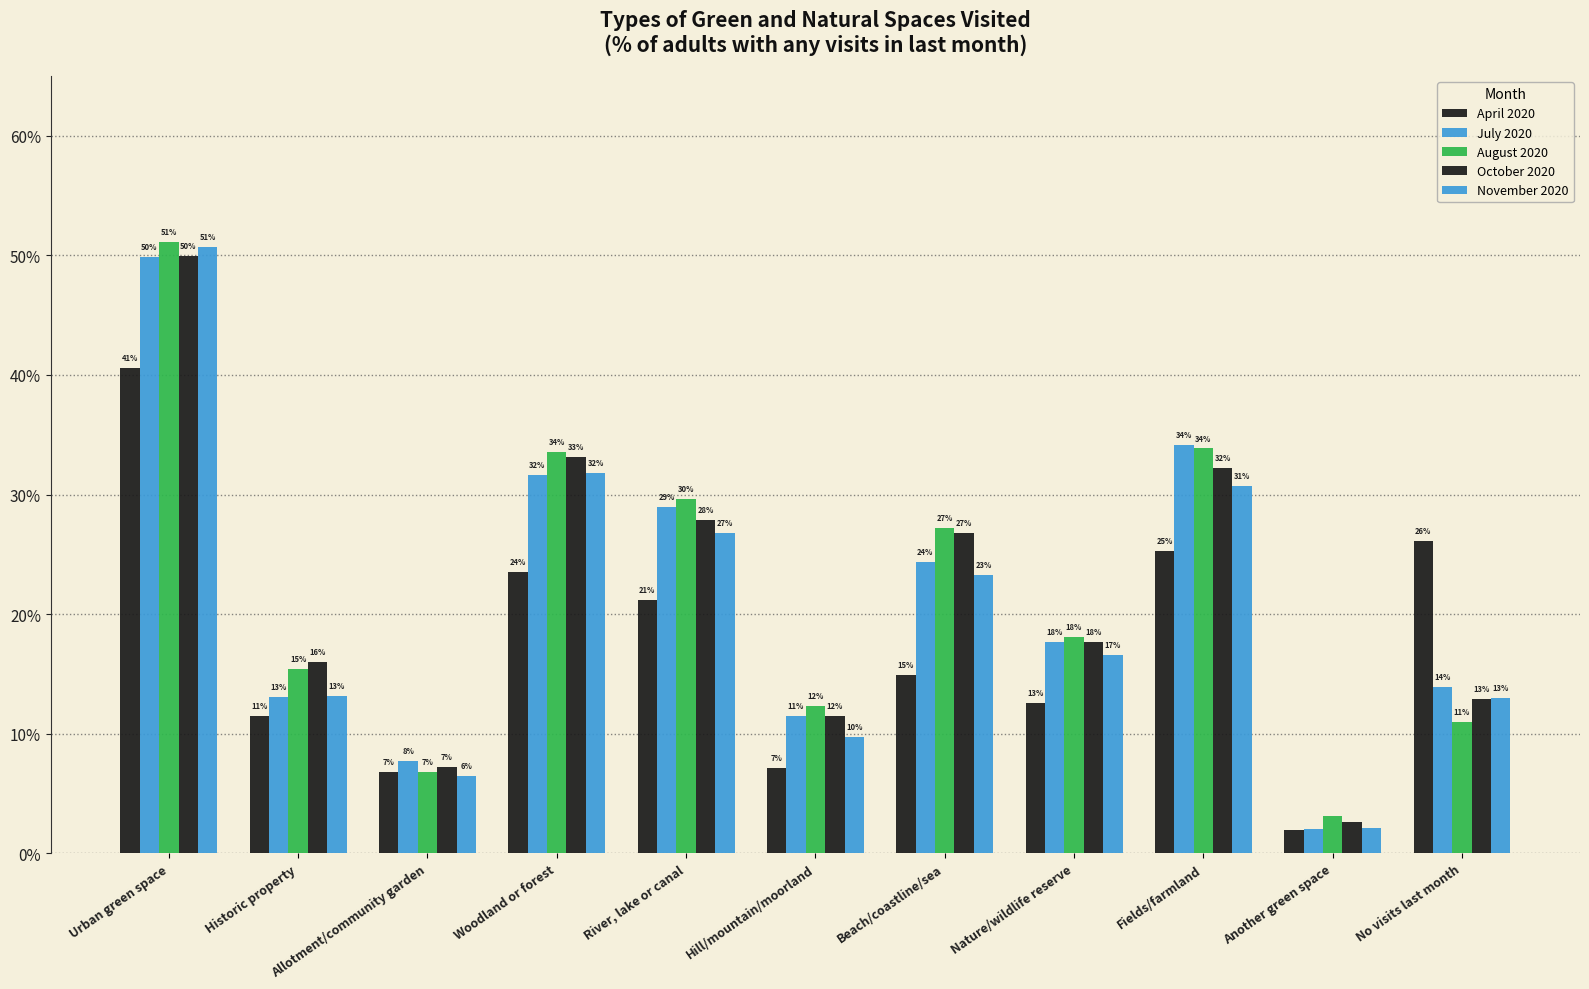

Between Hill/mountain/moorland and Nature/wildlife reserve, which is larger?

Nature/wildlife reserve